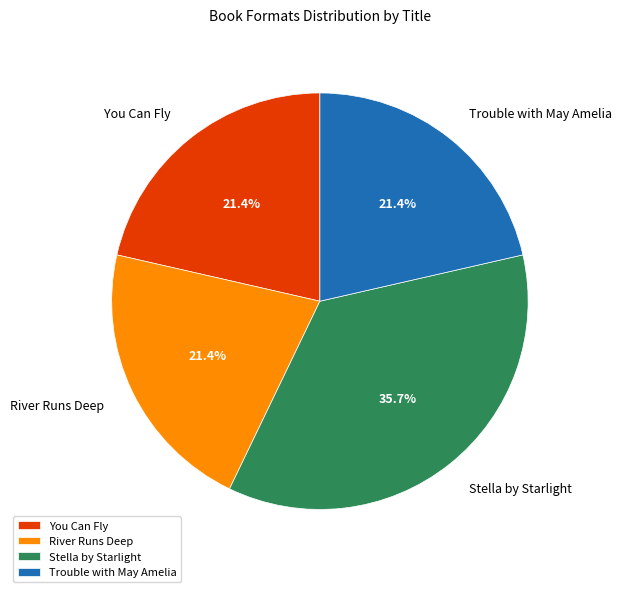

Does Trouble with May Amelia represent more than half of the total?

No